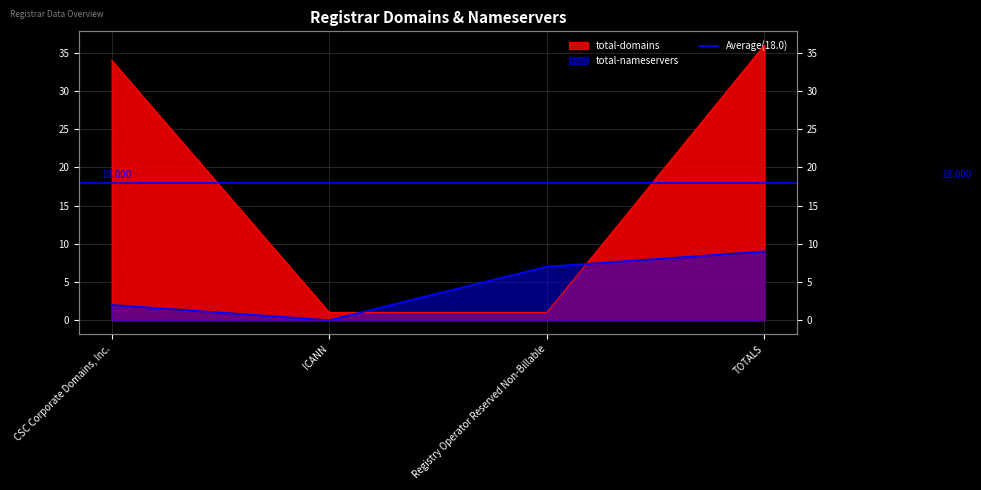

Which series has the largest total across all categories?

total-domains